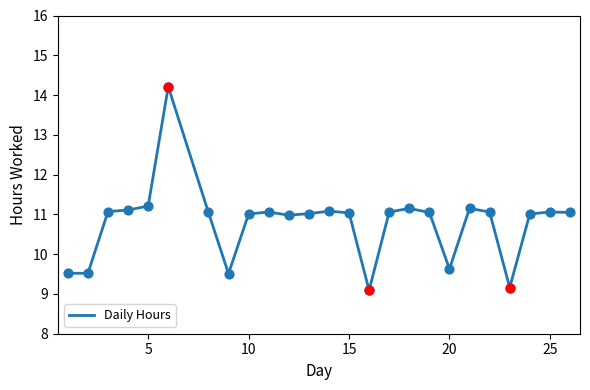

What is the maximum value shown in the chart?

14.2